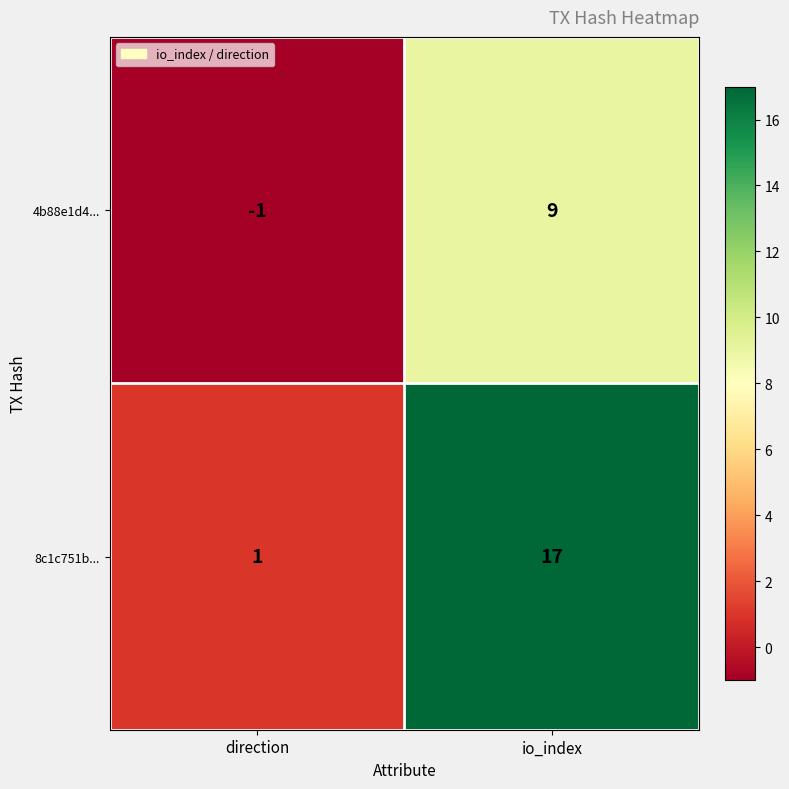

Between direction and io_index, which series saw the biggest shift?

8c1c751b...